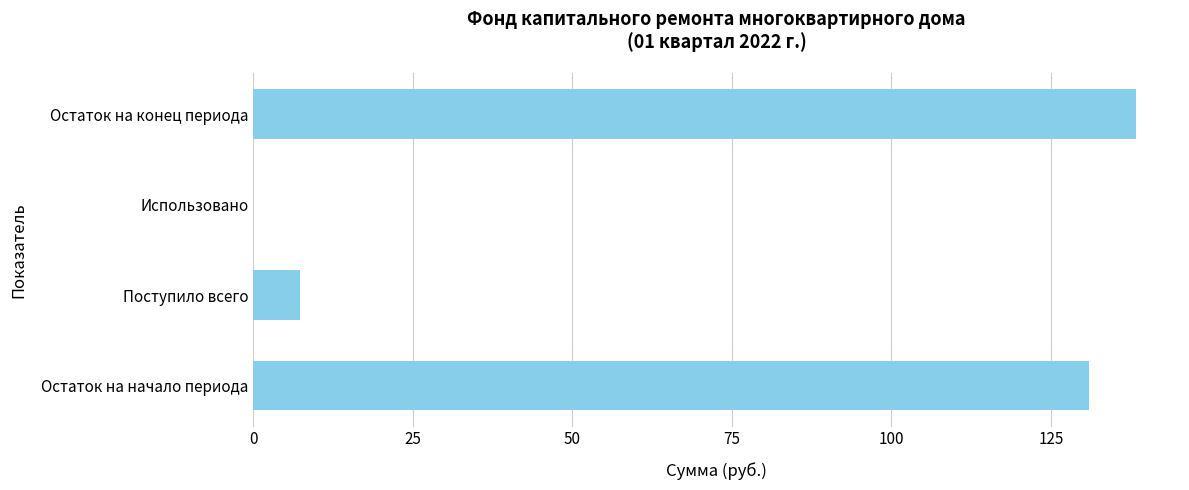

Are the bars horizontal?

Yes